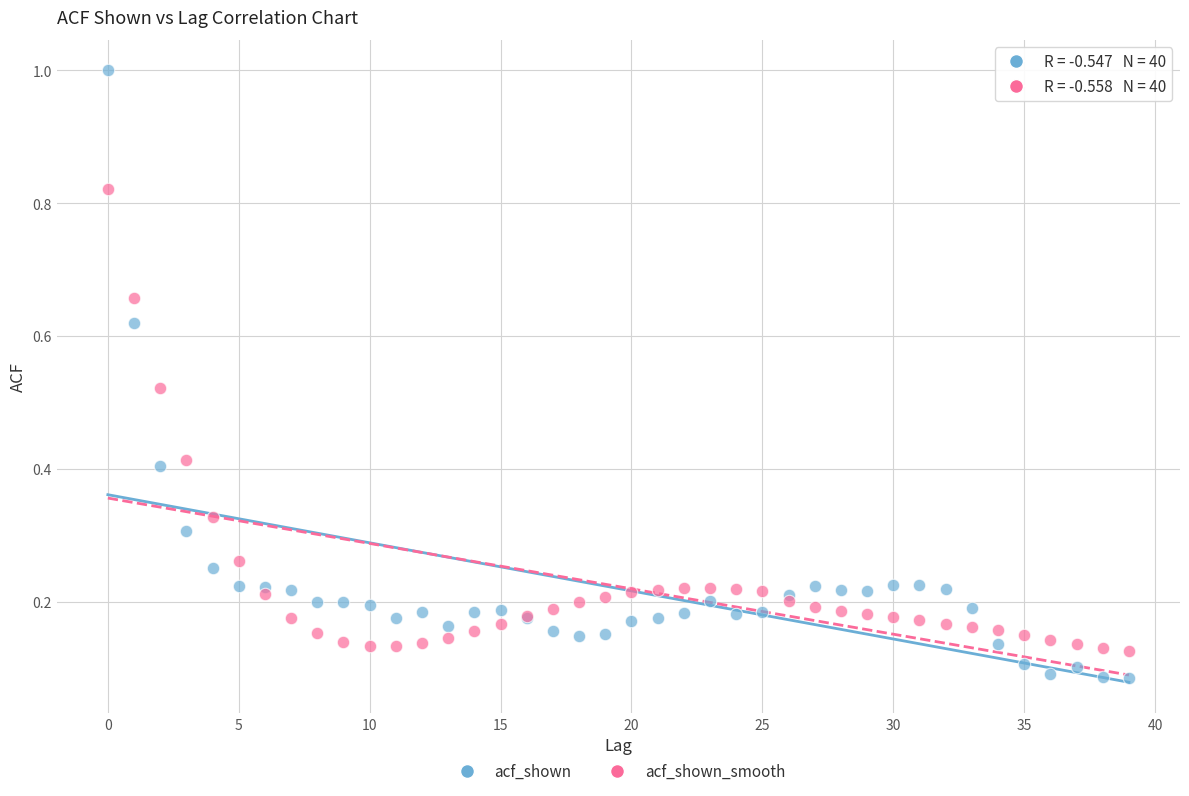

Which series has the largest Y range (max minus min)?

acf_shown